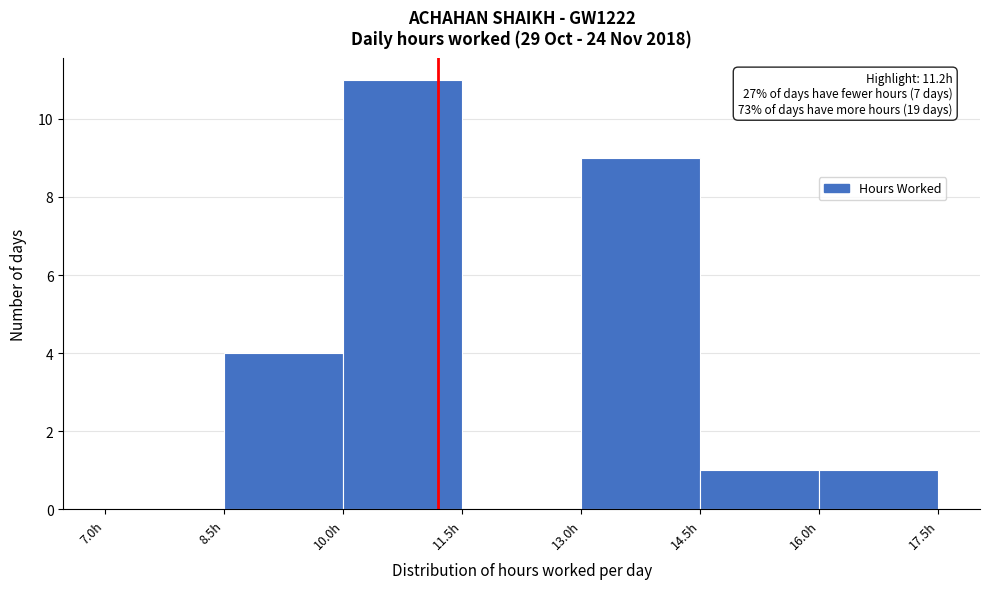

Over which range of the x-axis is the bar tallest?

10.0 to 11.5